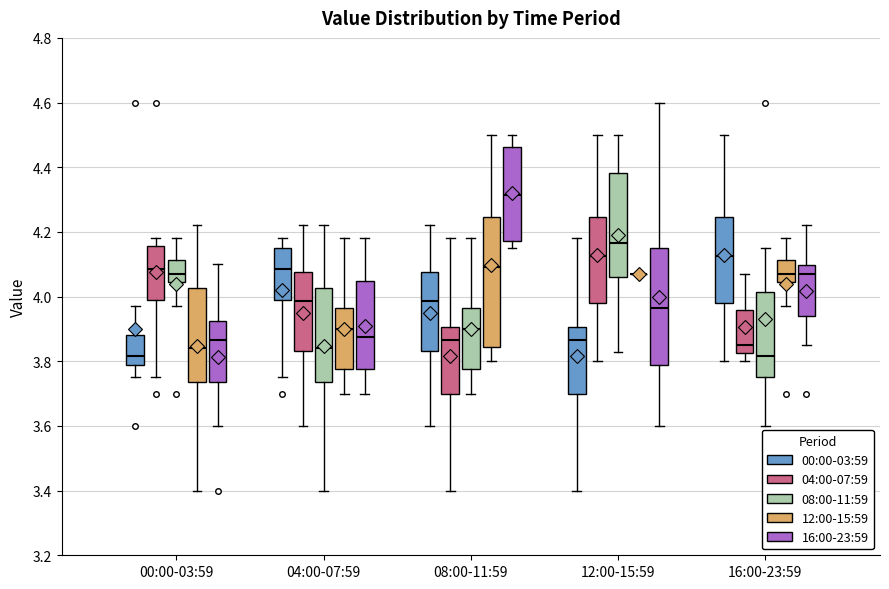

Reading left to right, transcribe this box plot: for each box, give where its median line is, the range the box spans, and where its two whiskers end, as read against the y-axis. The values are not printed on the chart, so give them approximately, as read against the axis.

00:00-03:59 (00:00-03:59): median 3.82, box 3.78 to 3.88, whiskers 3.76 to 3.98
00:00-03:59 (04:00-07:59): median 4.08, box 4.00 to 4.16, whiskers 3.76 to 4.18
00:00-03:59 (08:00-11:59): median 4.08, box 4.04 to 4.12, whiskers 3.98 to 4.18
00:00-03:59 (12:00-15:59): median 3.84, box 3.74 to 4.02, whiskers 3.40 to 4.22
00:00-03:59 (16:00-23:59): median 3.86, box 3.74 to 3.92, whiskers 3.60 to 4.10
04:00-07:59 (00:00-03:59): median 4.08, box 4.00 to 4.16, whiskers 3.76 to 4.18
04:00-07:59 (04:00-07:59): median 3.98, box 3.84 to 4.08, whiskers 3.60 to 4.22
04:00-07:59 (08:00-11:59): median 3.84, box 3.74 to 4.02, whiskers 3.40 to 4.22
04:00-07:59 (12:00-15:59): median 3.90, box 3.78 to 3.96, whiskers 3.70 to 4.18
04:00-07:59 (16:00-23:59): median 3.88, box 3.78 to 4.04, whiskers 3.70 to 4.18
08:00-11:59 (00:00-03:59): median 3.98, box 3.84 to 4.08, whiskers 3.60 to 4.22
08:00-11:59 (04:00-07:59): median 3.86, box 3.70 to 3.90, whiskers 3.40 to 4.18
08:00-11:59 (08:00-11:59): median 3.90, box 3.78 to 3.96, whiskers 3.70 to 4.18
08:00-11:59 (12:00-15:59): median 4.10, box 3.84 to 4.24, whiskers 3.80 to 4.50
08:00-11:59 (16:00-23:59): median 4.32, box 4.18 to 4.46, whiskers 4.16 to 4.50
12:00-15:59 (00:00-03:59): median 3.86, box 3.70 to 3.90, whiskers 3.40 to 4.18
12:00-15:59 (04:00-07:59): median 4.12, box 3.98 to 4.24, whiskers 3.80 to 4.50
12:00-15:59 (08:00-11:59): median 4.16, box 4.06 to 4.38, whiskers 3.84 to 4.50
12:00-15:59 (12:00-15:59): box collapsed to a line at 4.08, whiskers 4.08 to 4.08
12:00-15:59 (16:00-23:59): median 3.96, box 3.78 to 4.16, whiskers 3.60 to 4.60
16:00-23:59 (00:00-03:59): median 4.12, box 3.98 to 4.24, whiskers 3.80 to 4.50
16:00-23:59 (04:00-07:59): median 3.86, box 3.82 to 3.96, whiskers 3.80 to 4.08
16:00-23:59 (08:00-11:59): median 3.82, box 3.76 to 4.02, whiskers 3.60 to 4.16
16:00-23:59 (12:00-15:59): median 4.08, box 4.04 to 4.12, whiskers 3.98 to 4.18
16:00-23:59 (16:00-23:59): median 4.08, box 3.94 to 4.10, whiskers 3.86 to 4.22